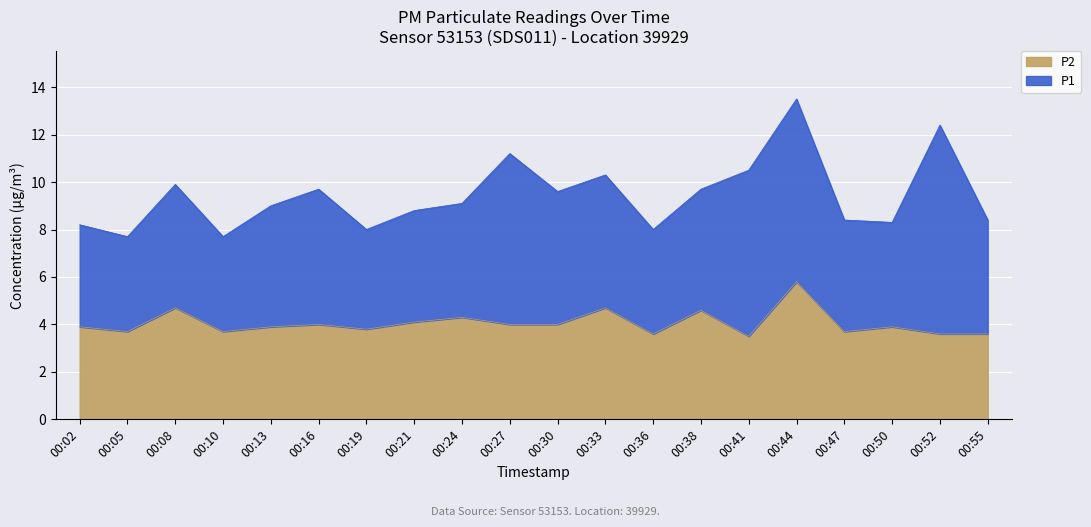

Is it true that P2 equals 6.7 at 00:16?

False